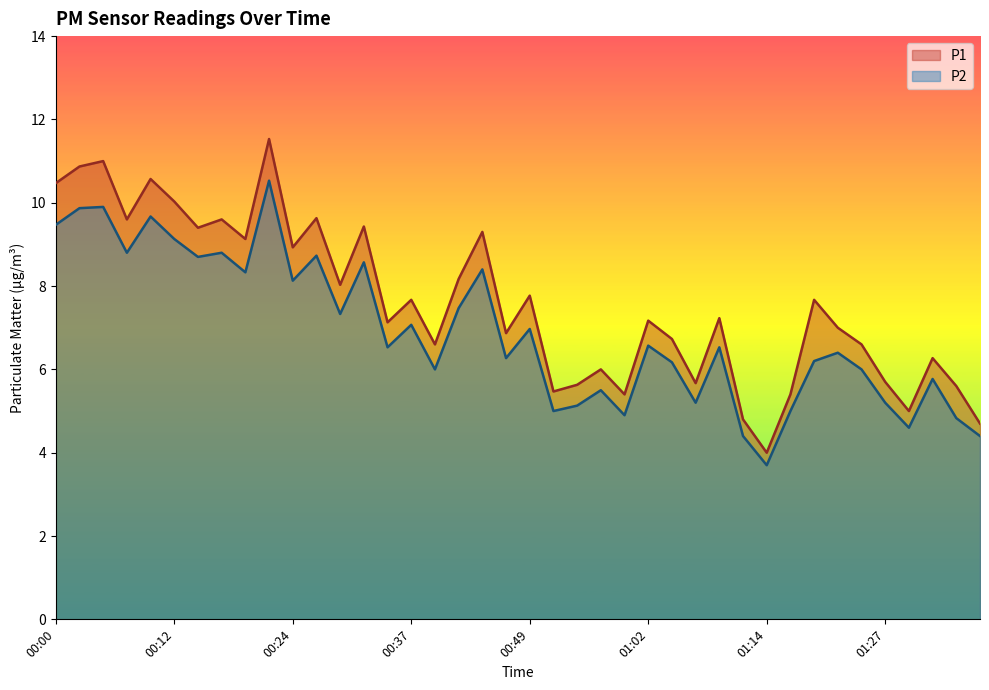

Which label corresponds to the largest value in the chart?

00:22